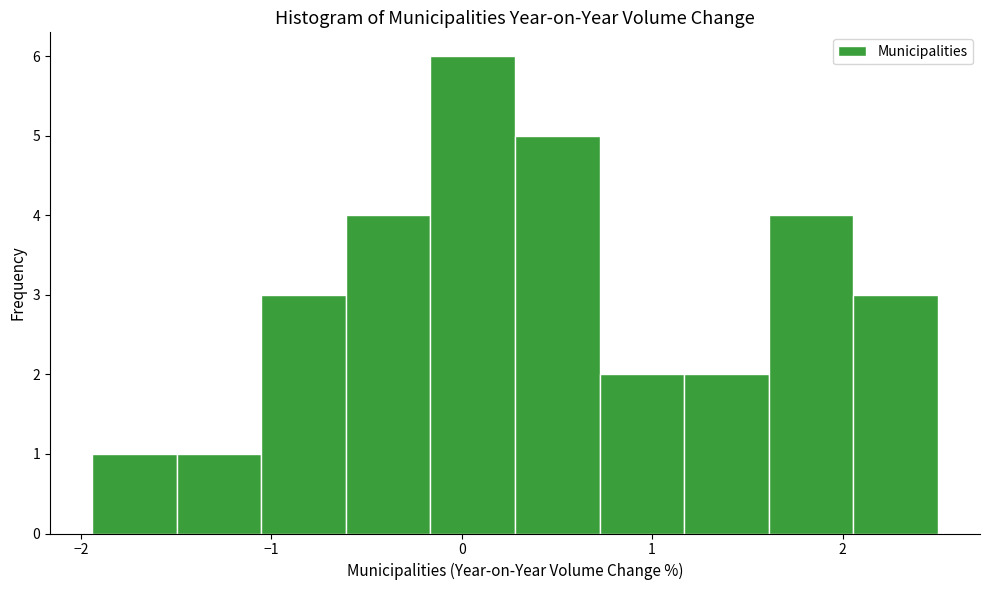

Reading left to right, transcribe this chart: for each bar, give the range it covers on the x-axis and its height. Neither the bar edges nor the heights are printed on the chart, so give them approximately, as read against the axes.

-1.9 to -1.5: 1
-1.5 to -1.1: 1
-1.1 to -0.6: 3
-0.6 to -0.2: 4
-0.2 to 0.3: 6
0.3 to 0.7: 5
0.7 to 1.2: 2
1.2 to 1.6: 2
1.6 to 2.1: 4
2.1 to 2.5: 3